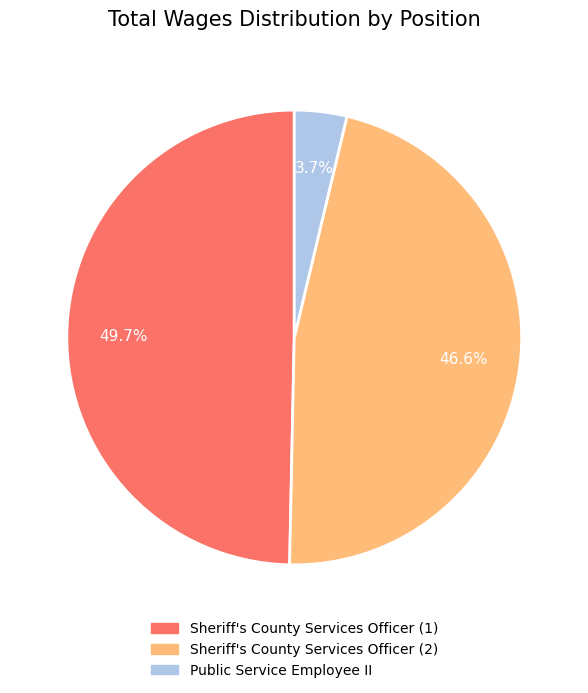

Is there a majority slice in this chart?

No